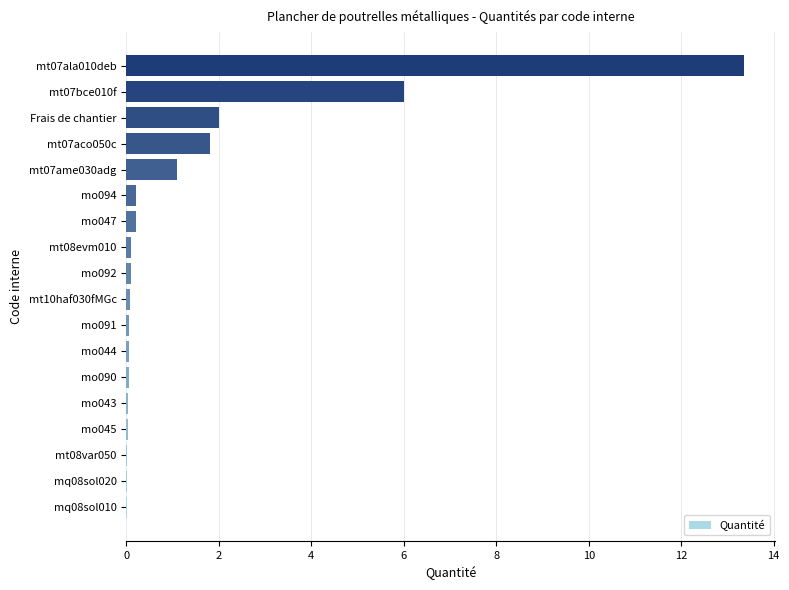

The chart shows a value of 0.1 at mo044. True or false?

True